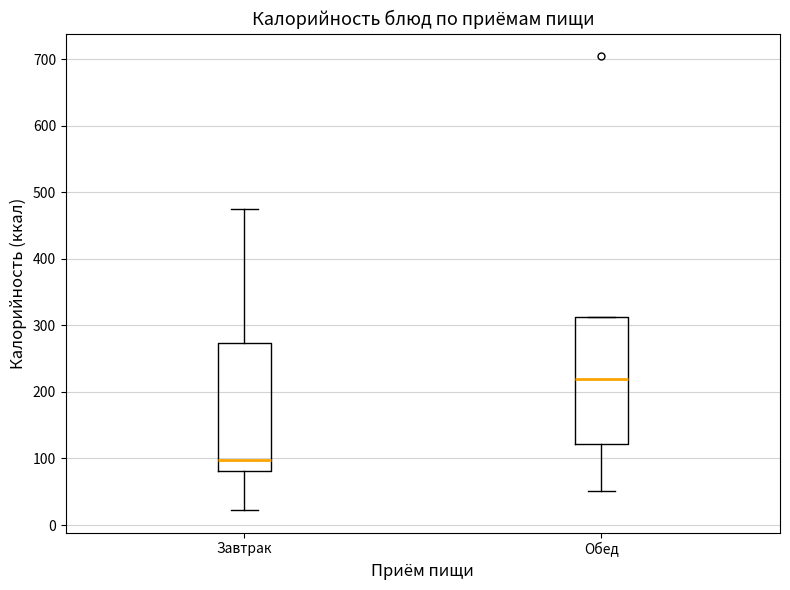

Where does the upper whisker of the box for Завтрак end on the y-axis? The values are not printed on the chart, so give them approximately, as read against the axis.

480